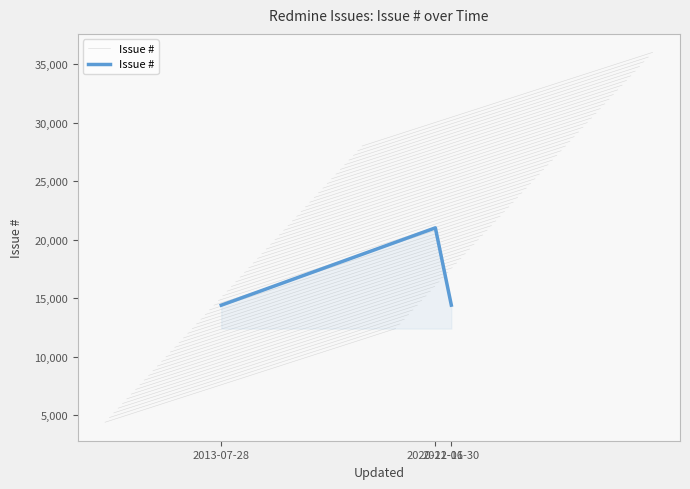

What is the minimum value shown in the chart?

14418